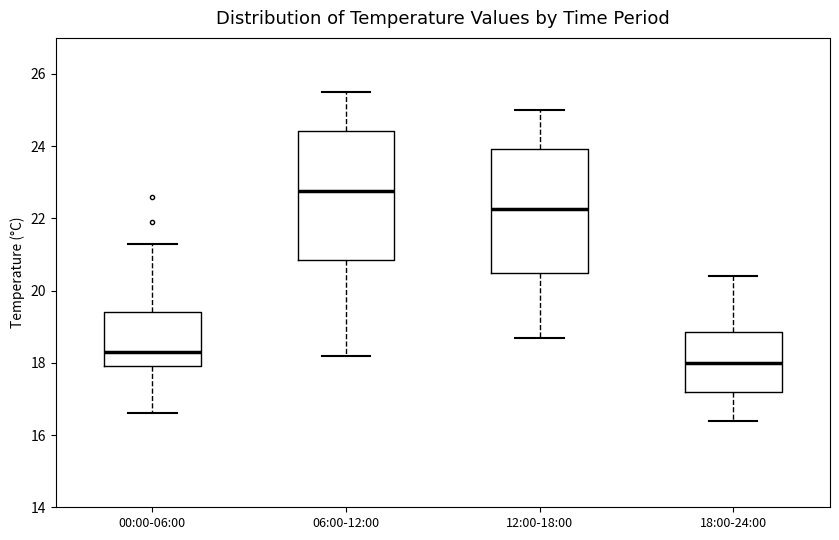

Reading left to right, read every box against the y-axis: the position of its median line, the range the box covers, and the ends of its whiskers. The values are not printed on the chart, so give them approximately, as read against the axis.

00:00-06:00: median 18.4, box 18.0 to 19.4, whiskers 16.6 to 21.4
06:00-12:00: median 22.8, box 20.8 to 24.4, whiskers 18.2 to 25.6
12:00-18:00: median 22.2, box 20.4 to 24.0, whiskers 18.8 to 25.0
18:00-24:00: median 18.0, box 17.2 to 18.8, whiskers 16.4 to 20.4